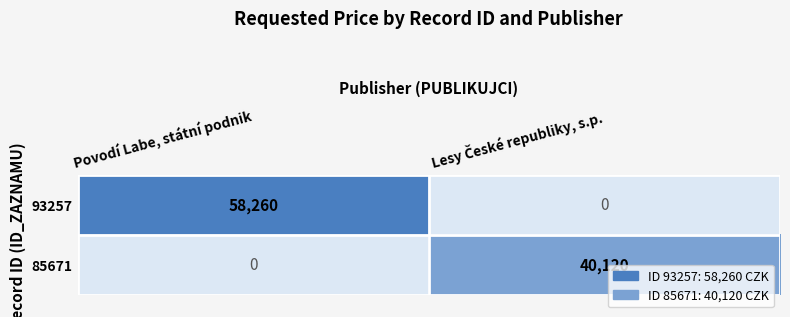

True or false: 85671 has a value of -17405 at Povodí Labe, státní podnik.

False